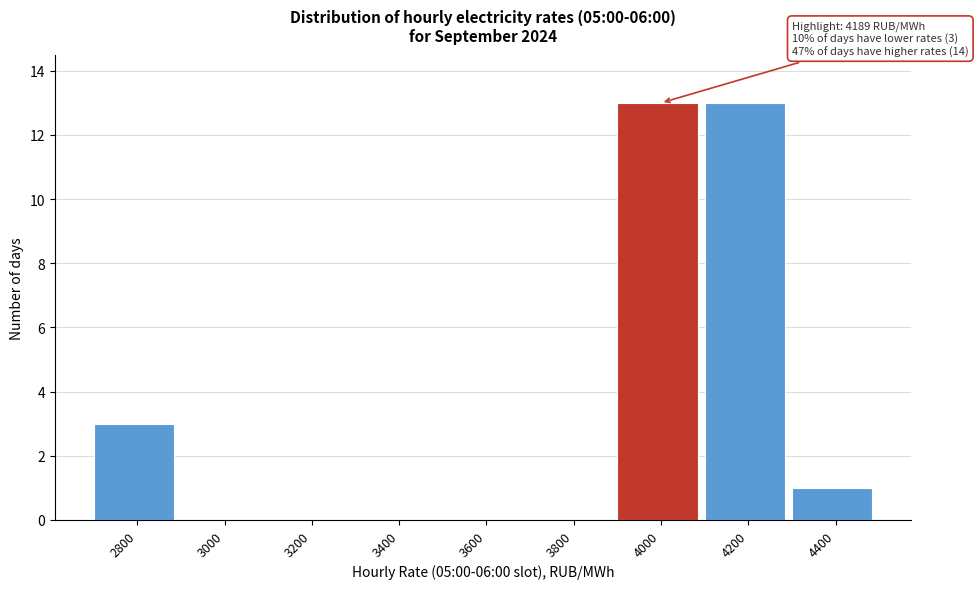

Reading left to right, transcribe all the data shown in this chart.

2800=3	3000=0	3200=0	3400=0	3600=0	3800=0	4000=13	4200=13	4400=1